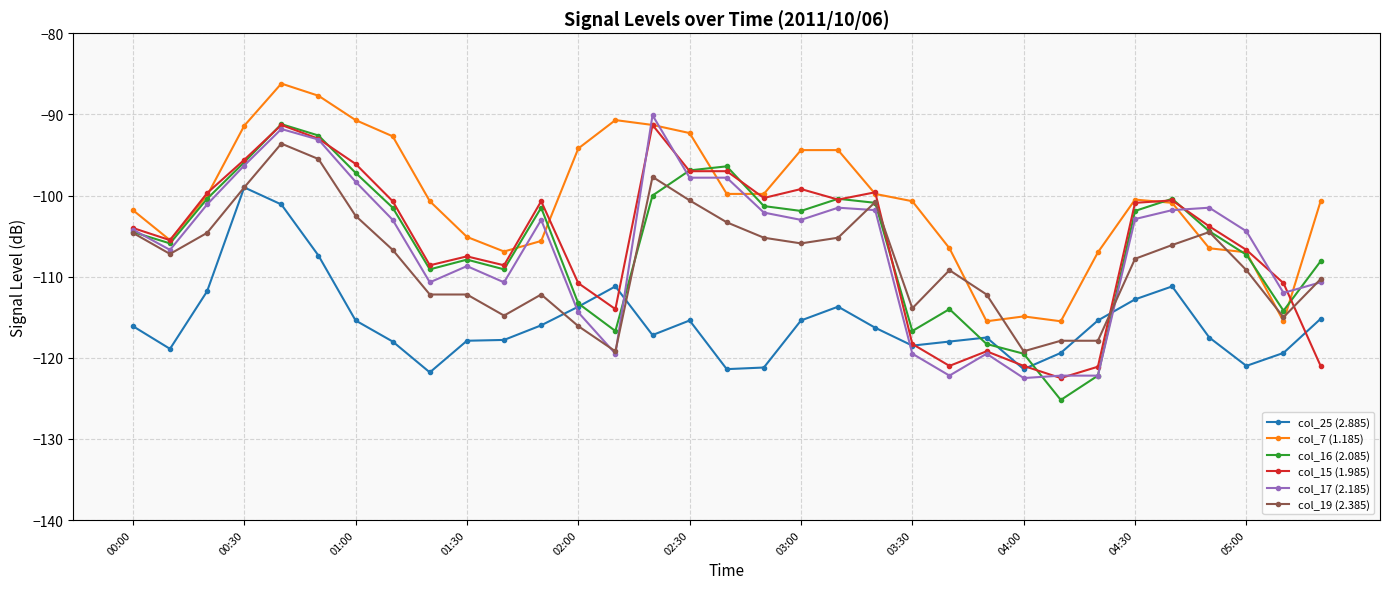

What is the value of the col_17 (2.185) point at the 13th from the left?

-114.4